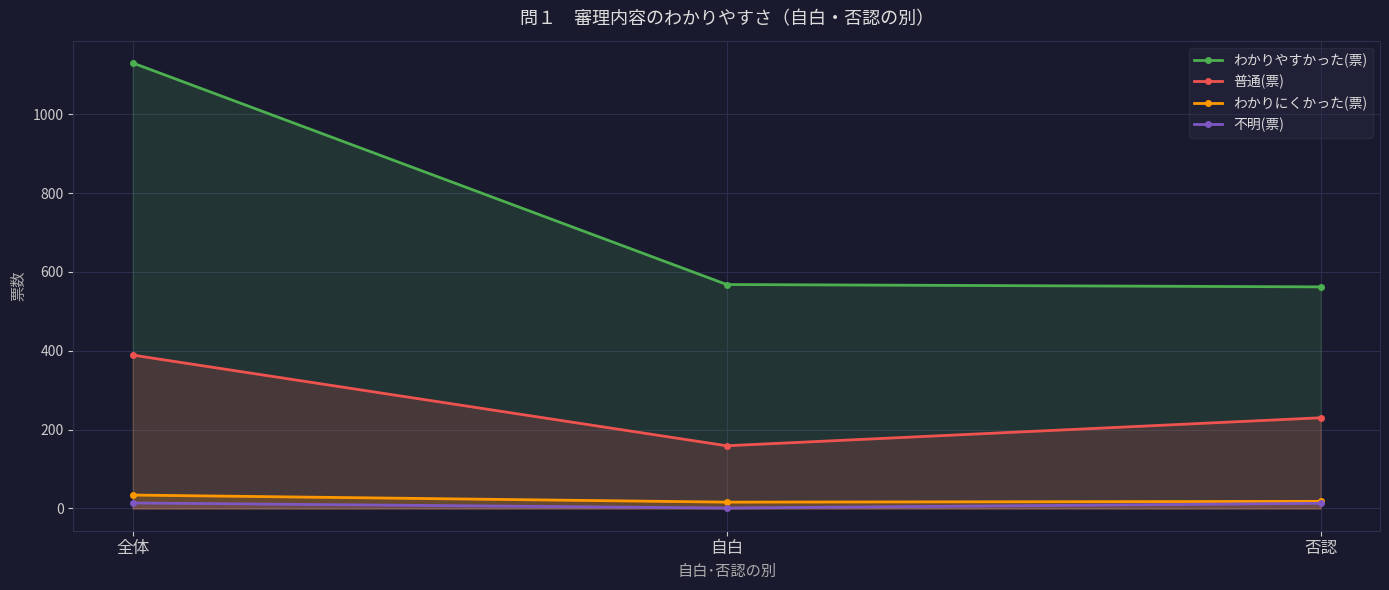

What is the minimum value shown in the chart?

1